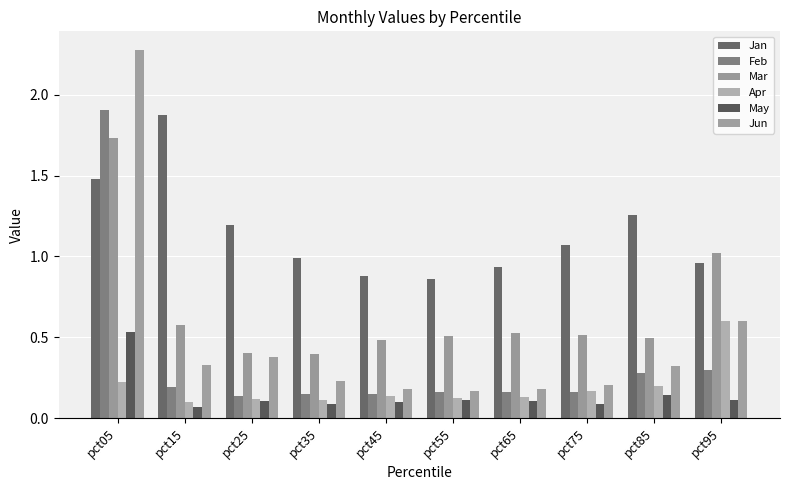

Which has a higher value, pct85 or pct45?

pct85